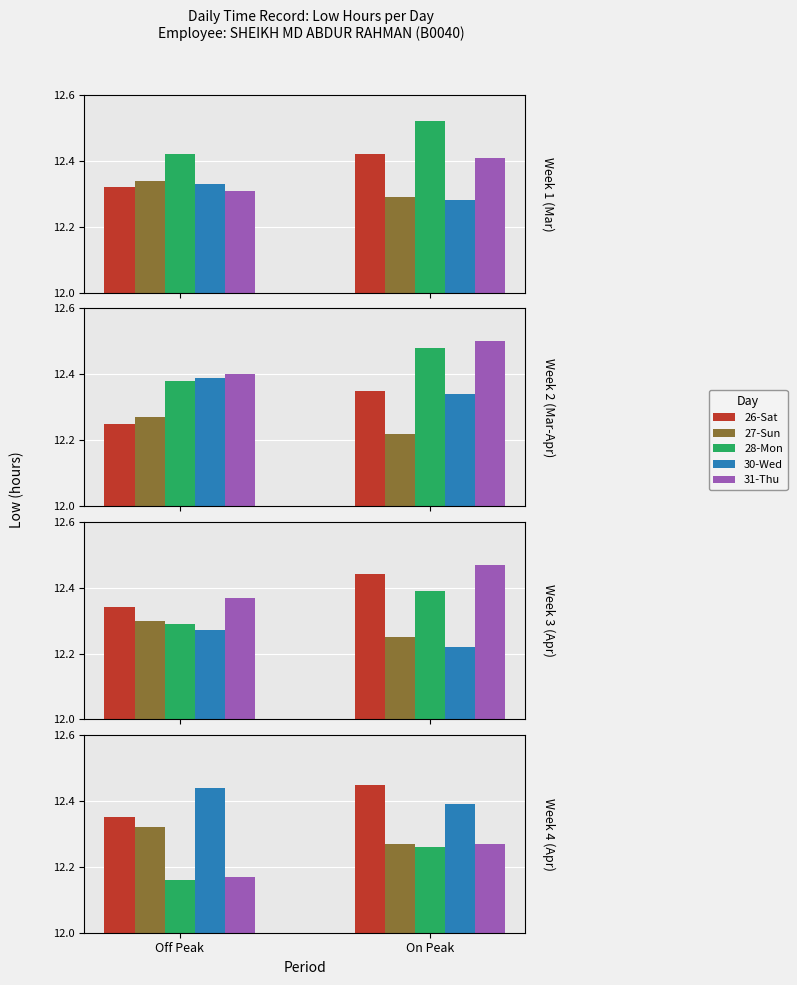

True or false: 30-Wed has a value of 16.8 at Off Peak.

False